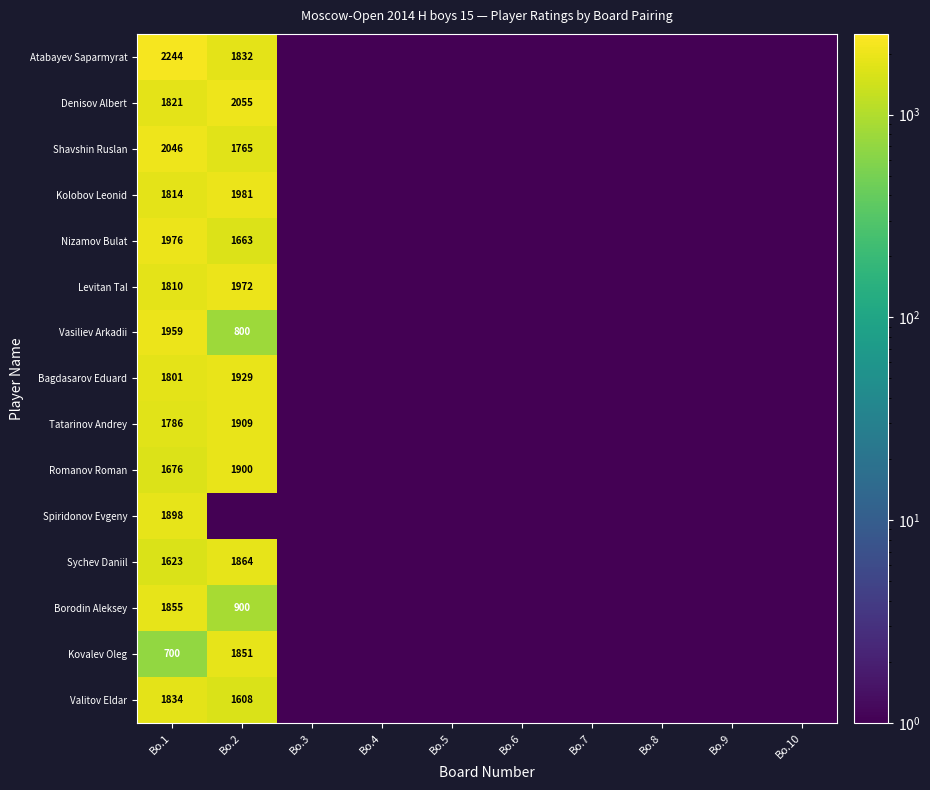

The Kovalev Oleg series shows 1 at Bo.4. True or false?

True